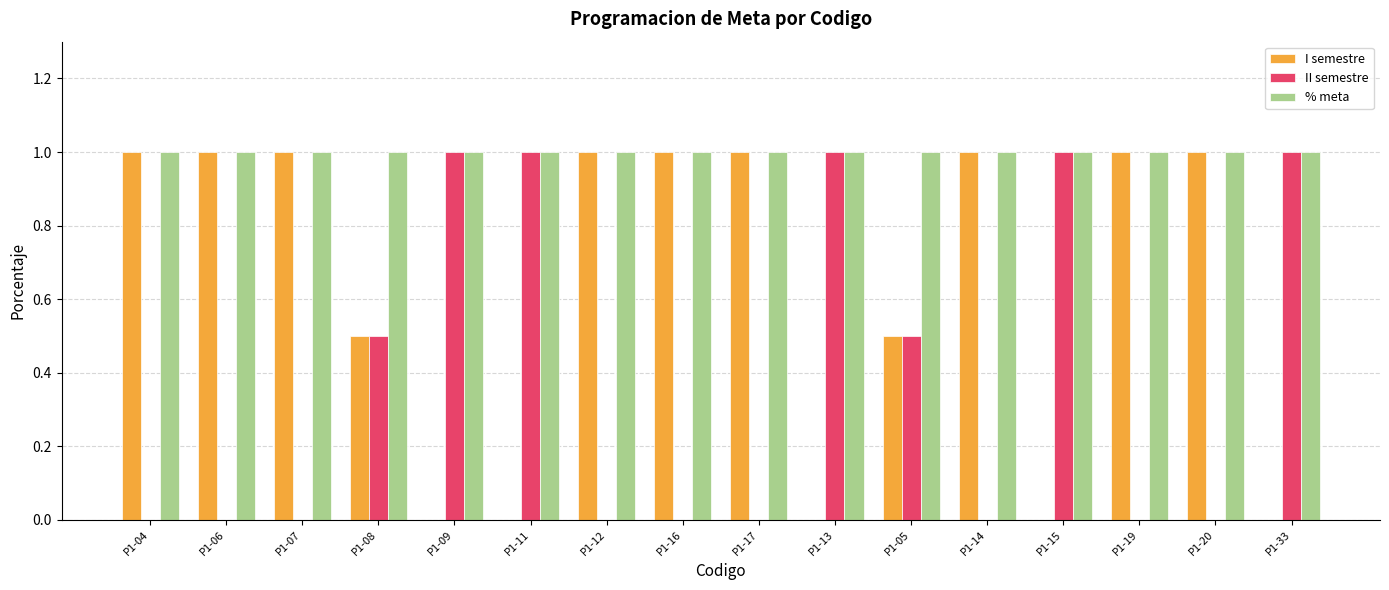

Which series has the largest total across all categories?

% meta